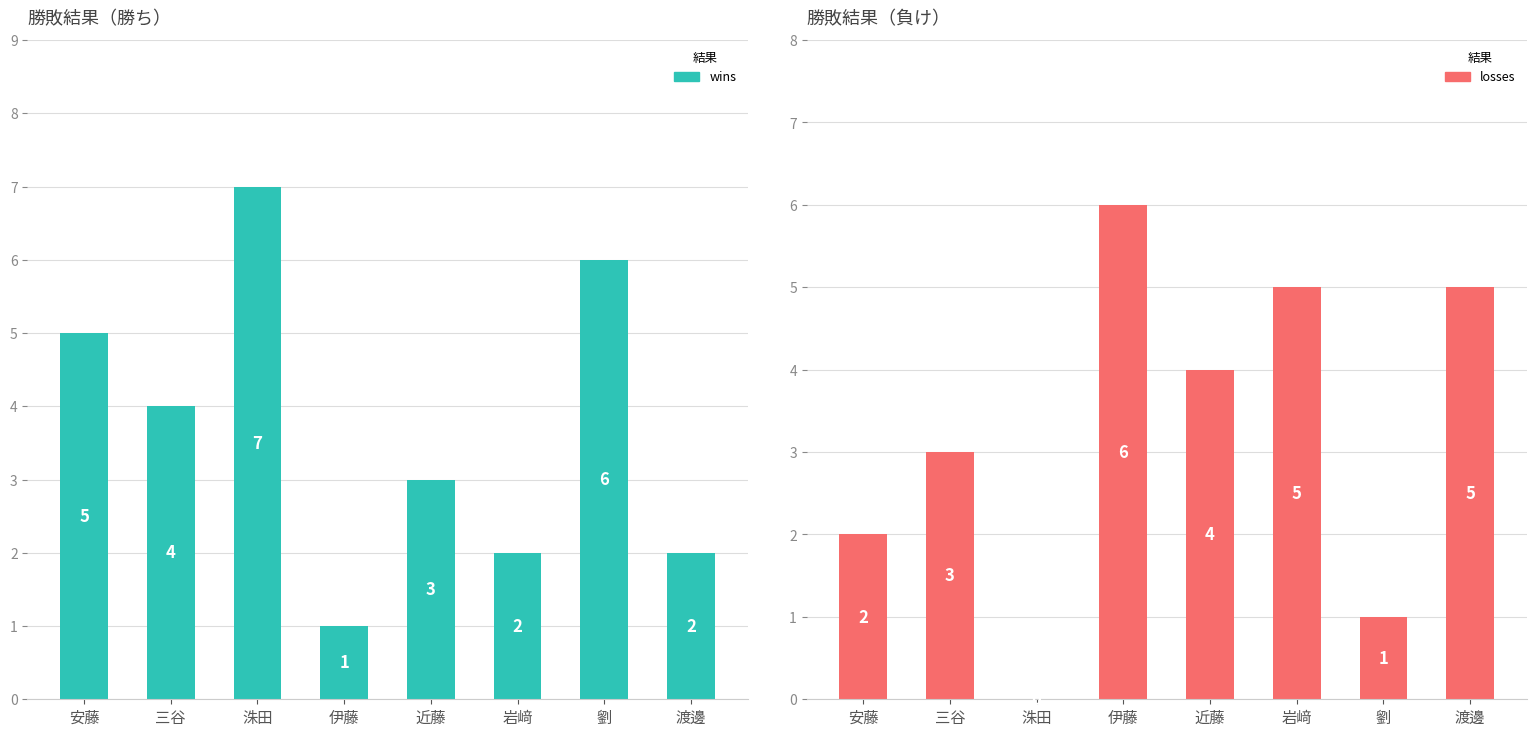

Count the number of data series in this chart.

2